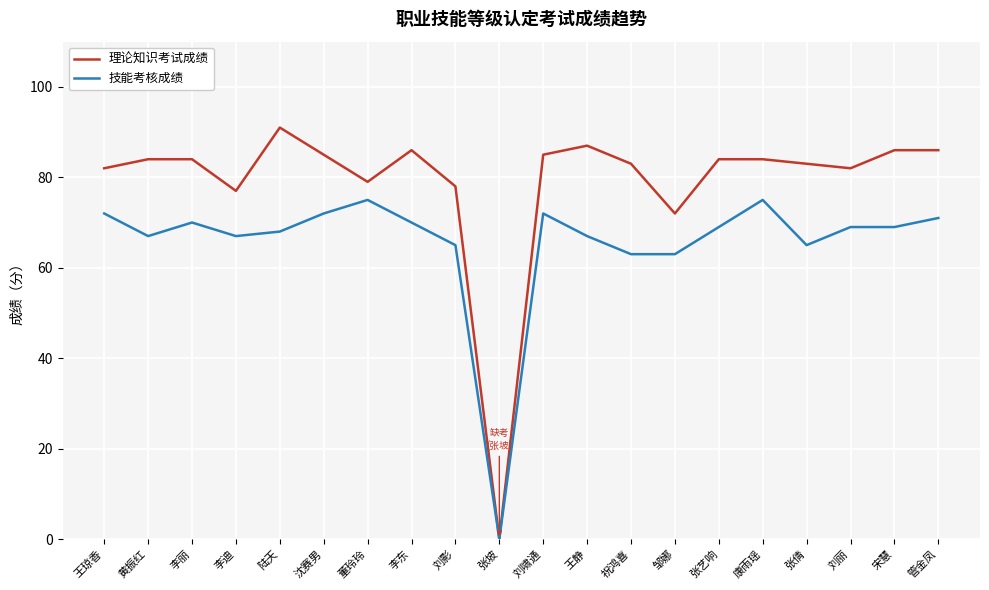

What position from the left is 刘啸通?

11